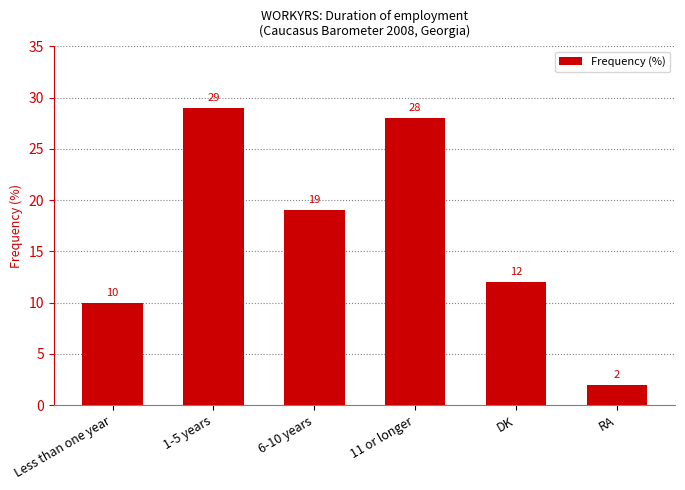

What is the smallest value displayed?

2